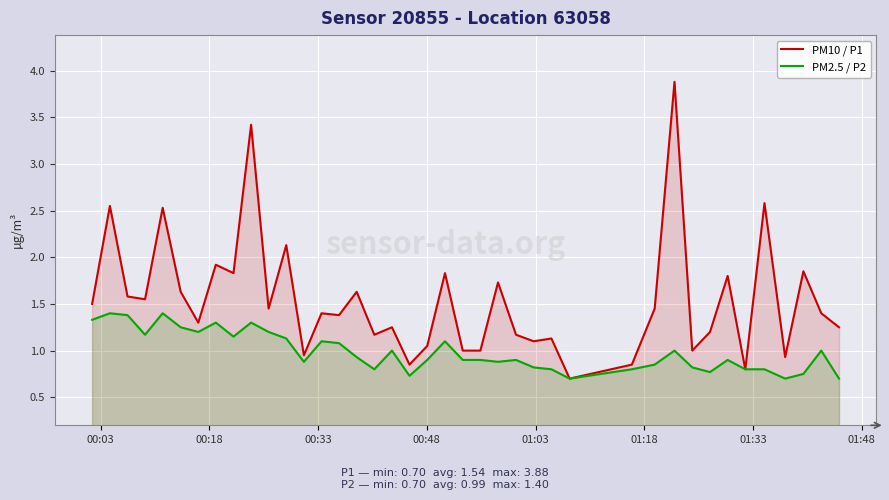

What is the highest value of the PM10 / P1 series?

3.9